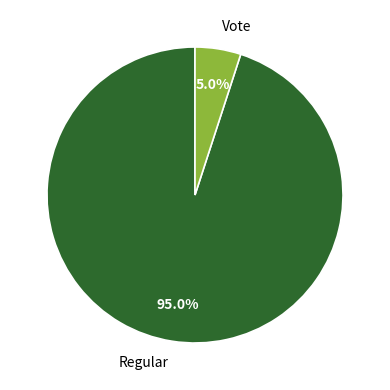

Does Vote account for over 50% of the chart?

No